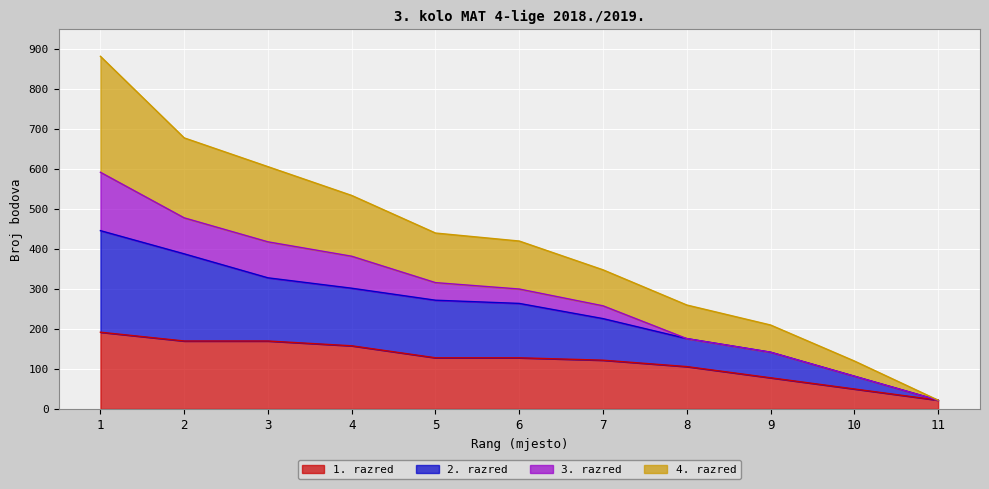

What is the difference between the second highest and minimum values in the 2. razred series?

366